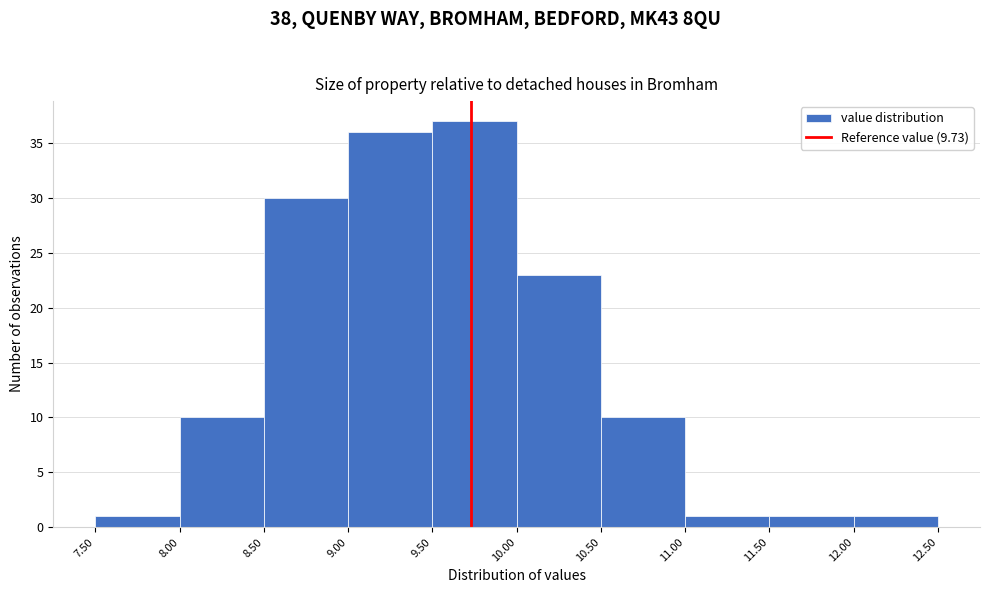

Reading left to right, list every bar in this chart as the range it spans on the x-axis followed by its height. The values are not printed on the chart, so give them approximately, as read against the axis.

7.50 to 8.00: 1
8.00 to 8.50: 10
8.50 to 9.00: 30
9.00 to 9.50: 36
9.50 to 10.00: 37
10.00 to 10.50: 23
10.50 to 11.00: 10
11.00 to 11.50: 1
11.50 to 12.00: 1
12.00 to 12.50: 1